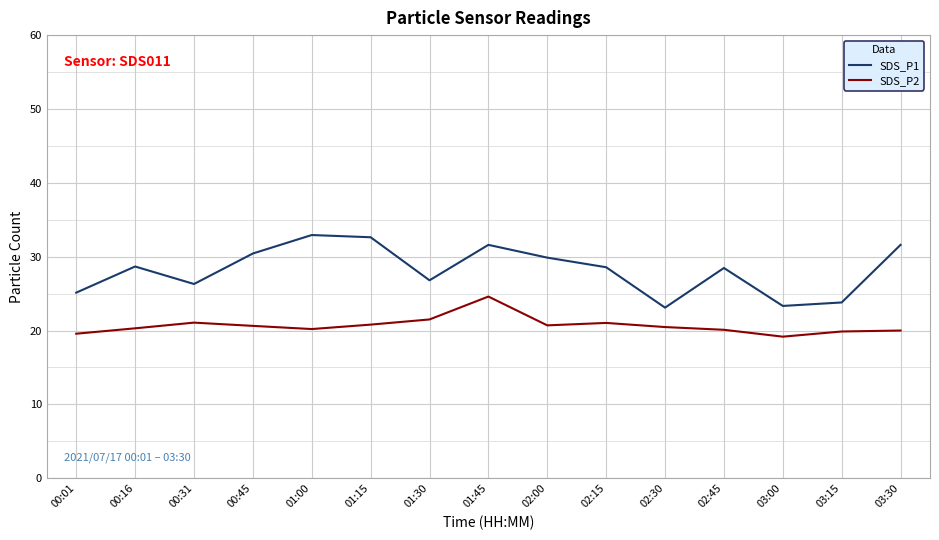

Is it true that SDS_P2 equals 20.5 at 02:30?

True